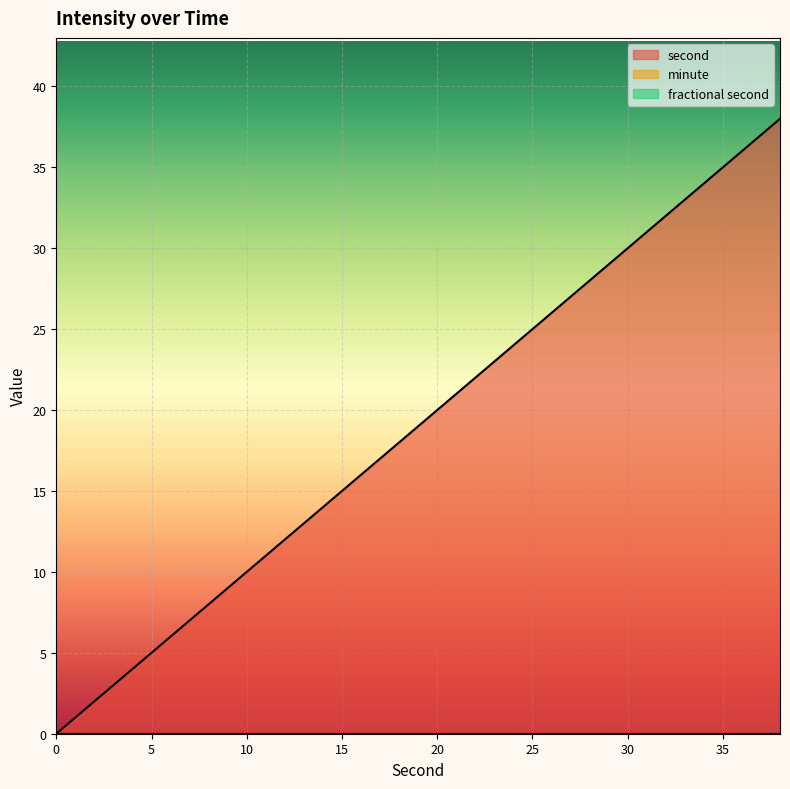

At which label does second reach its peak?

38